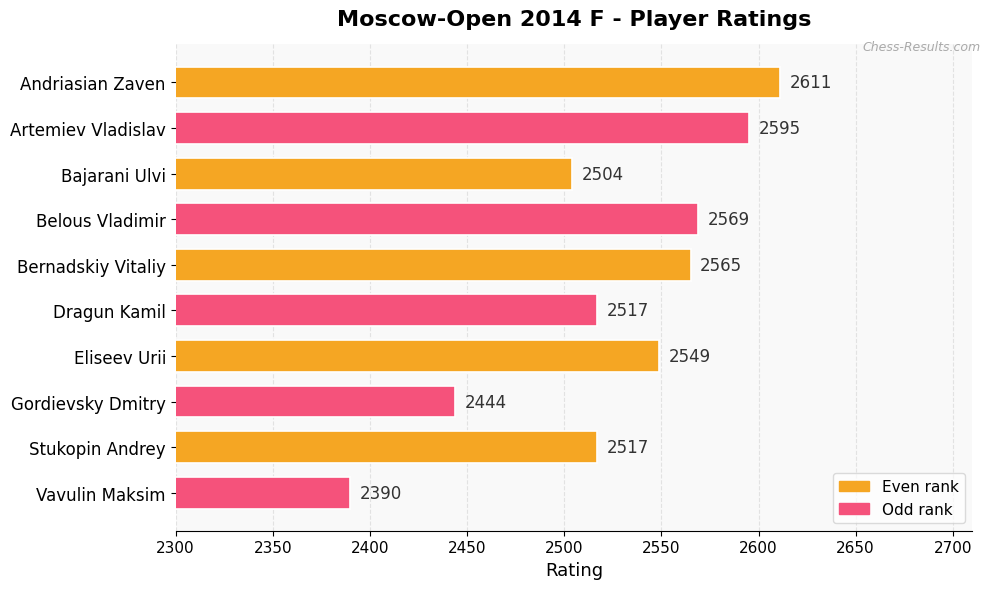

Are the bars horizontal?

Yes